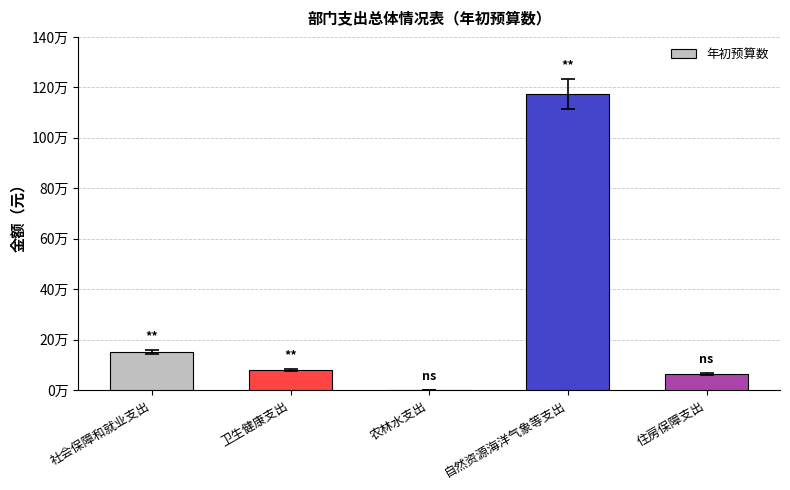

Is it true that the value at 自然资源海洋气象等支出 is 1173825.9?

True